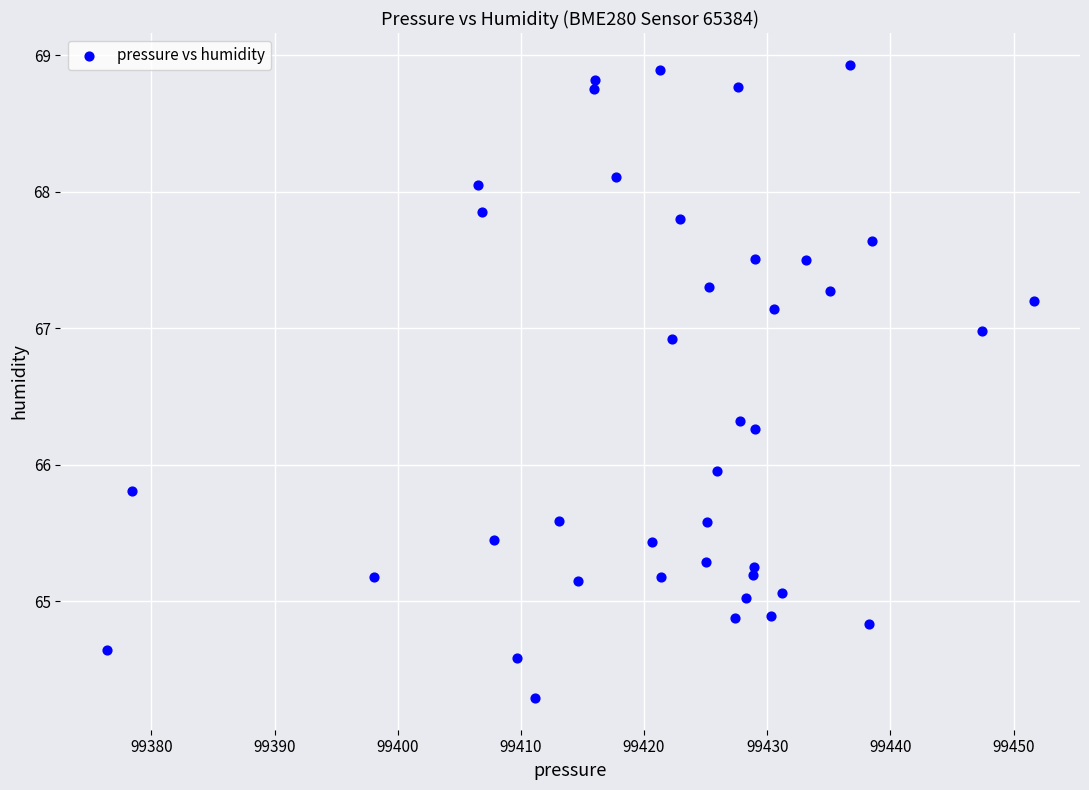

What is the range of X values (max minus min)?

75.2